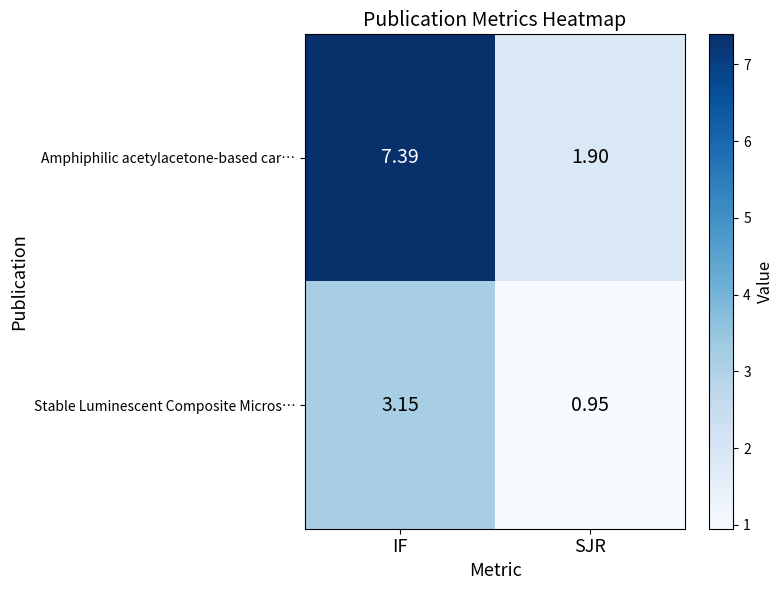

Which series has the largest range (max minus min)?

Amphiphilic acetylacetone-based car…